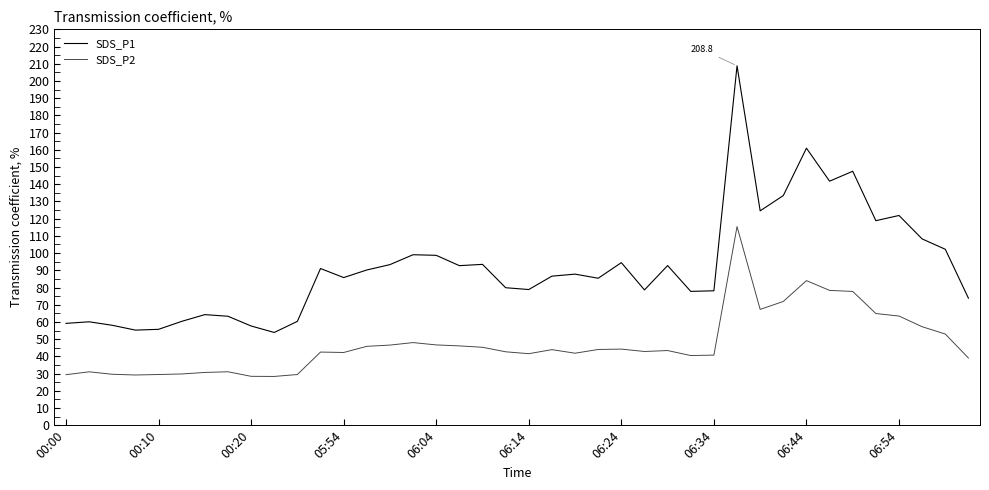

What is the difference between the maximum and second lowest values in the SDS_P1 series?

153.6